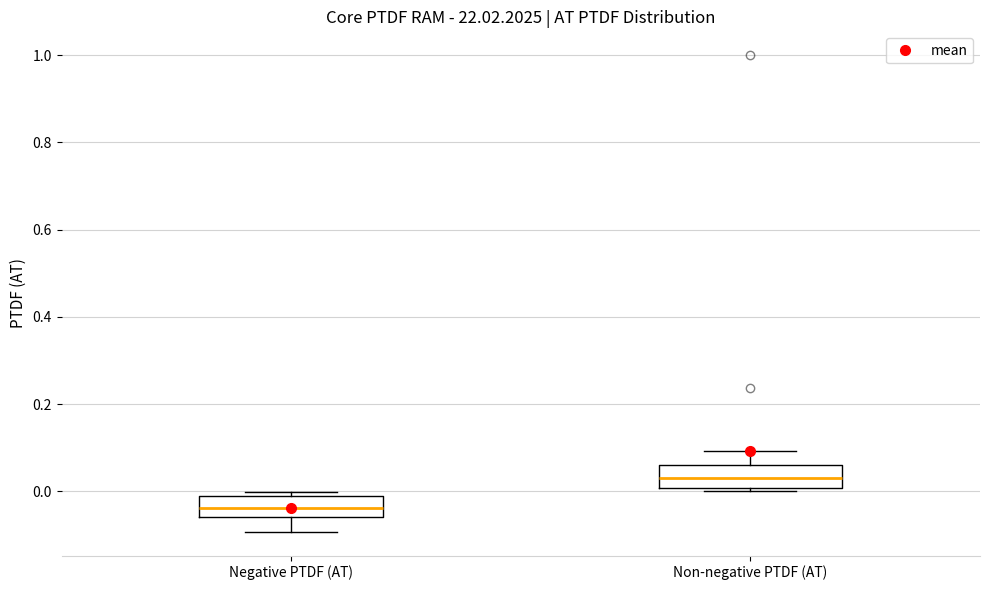

Reading left to right, transcribe this box plot: for each box, give where its median line is, the range the box spans, and where its two whiskers end, as read against the y-axis. The values are not printed on the chart, so give them approximately, as read against the axis.

Negative PTDF (AT): median -0.04, box -0.06 to -0.02, whiskers -0.10 to 0.00
Non-negative PTDF (AT): median 0.04, box 0.00 to 0.06, whiskers 0.00 (just below the box's lower edge) to 0.10